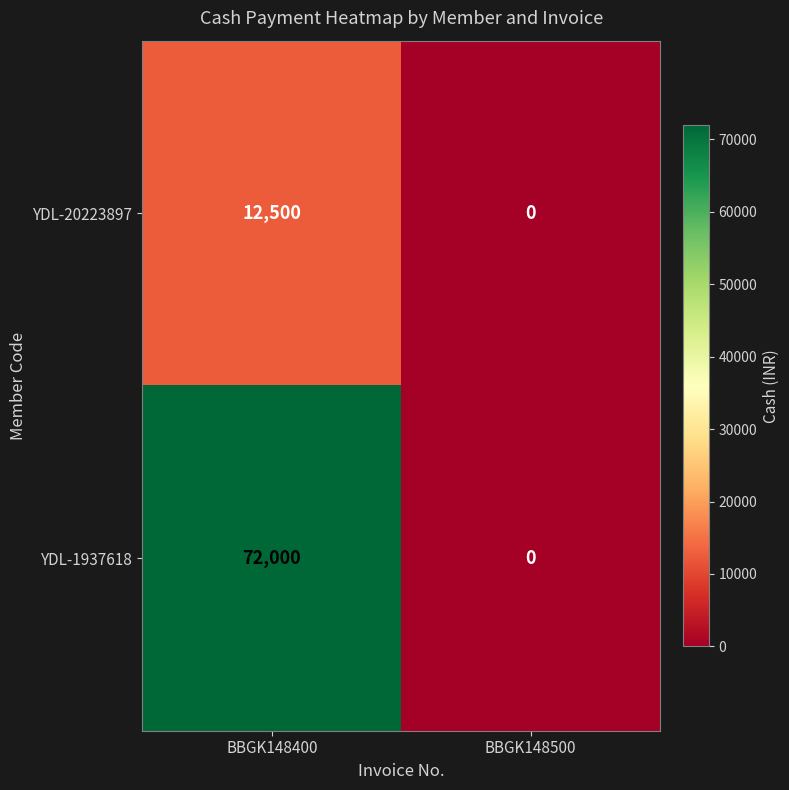

Which series has the largest total across all categories?

YDL-1937618